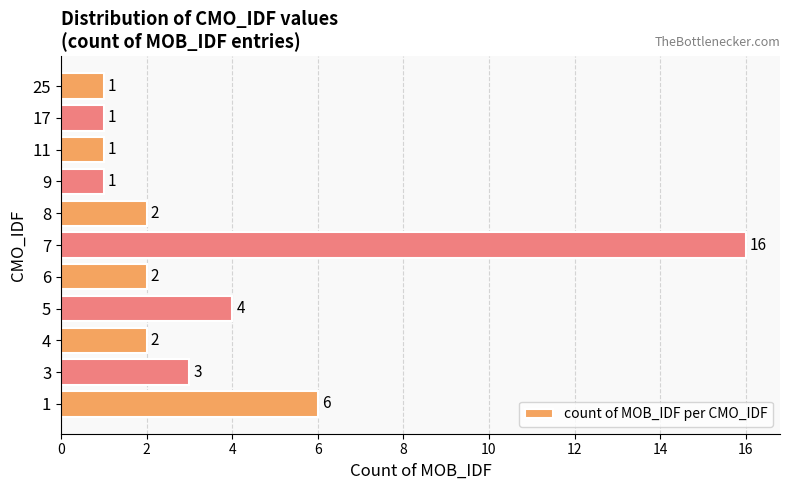

Does the chart contain any negative values?

No